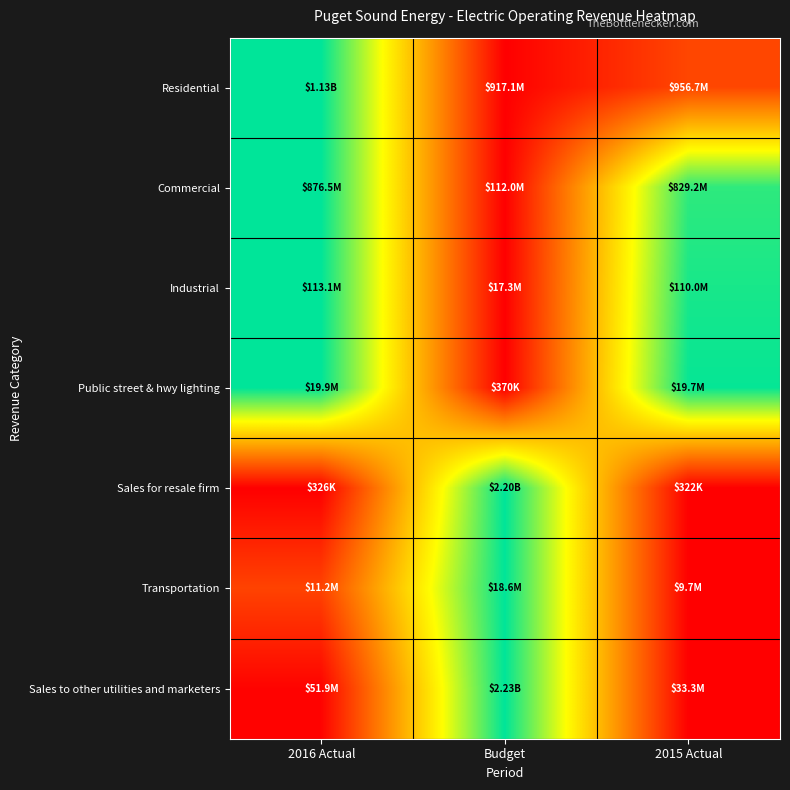

Between 2015 Actual and 2016 Actual, which is larger?

2016 Actual